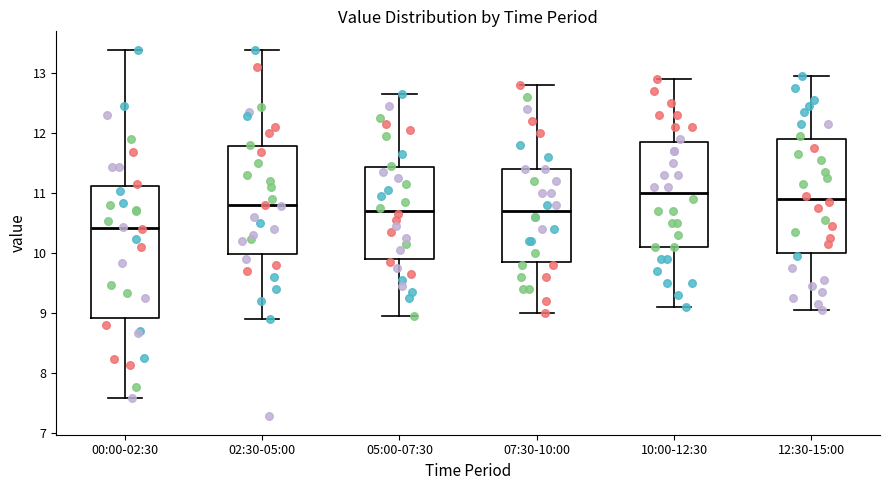

Reading left to right, transcribe this box plot: for each box, give where its median line is, the range the box spans, and where its two whiskers end, as read against the y-axis. The values are not printed on the chart, so give them approximately, as read against the axis.

00:00-02:30: median 10.4, box 8.9 to 11.1, whiskers 7.6 to 13.4
02:30-05:00: median 10.8, box 10.0 to 11.8, whiskers 8.9 to 13.4
05:00-07:30: median 10.7, box 9.9 to 11.4, whiskers 9.0 to 12.7
07:30-10:00: median 10.7, box 9.9 to 11.4, whiskers 9.0 to 12.8
10:00-12:30: median 11.0, box 10.1 to 11.9, whiskers 9.1 to 12.9
12:30-15:00: median 10.9, box 10.0 to 11.9, whiskers 9.1 to 13.0